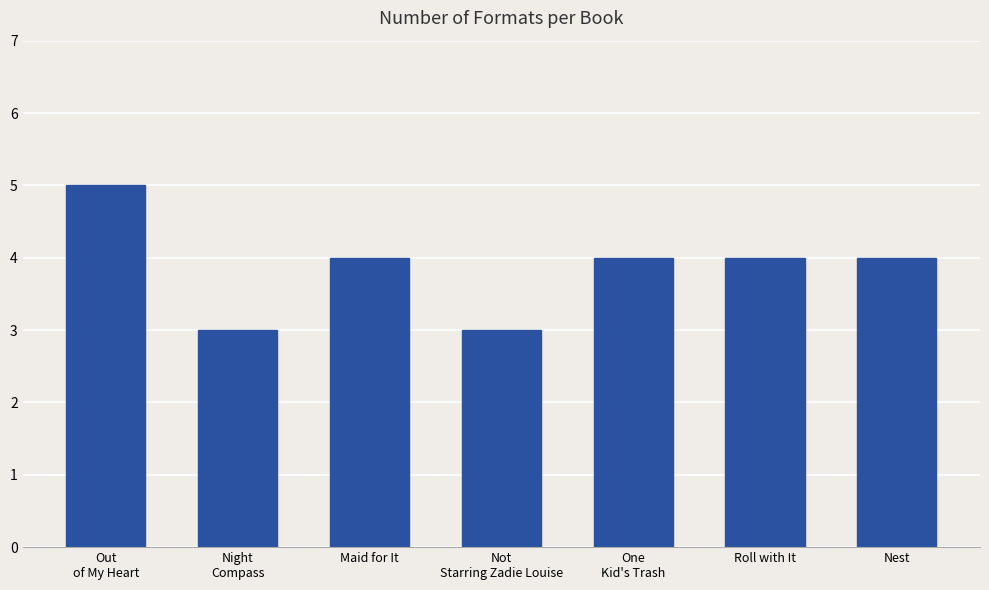

True or false: the data shows 2 at Roll with It.

False